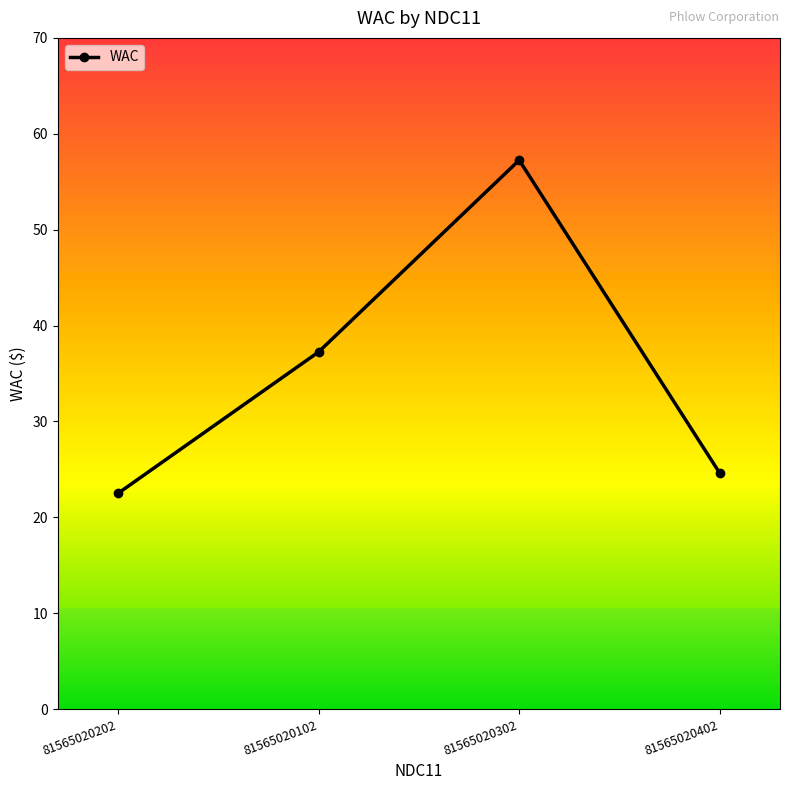

What is the label of the 4th point from the right?

81565020202